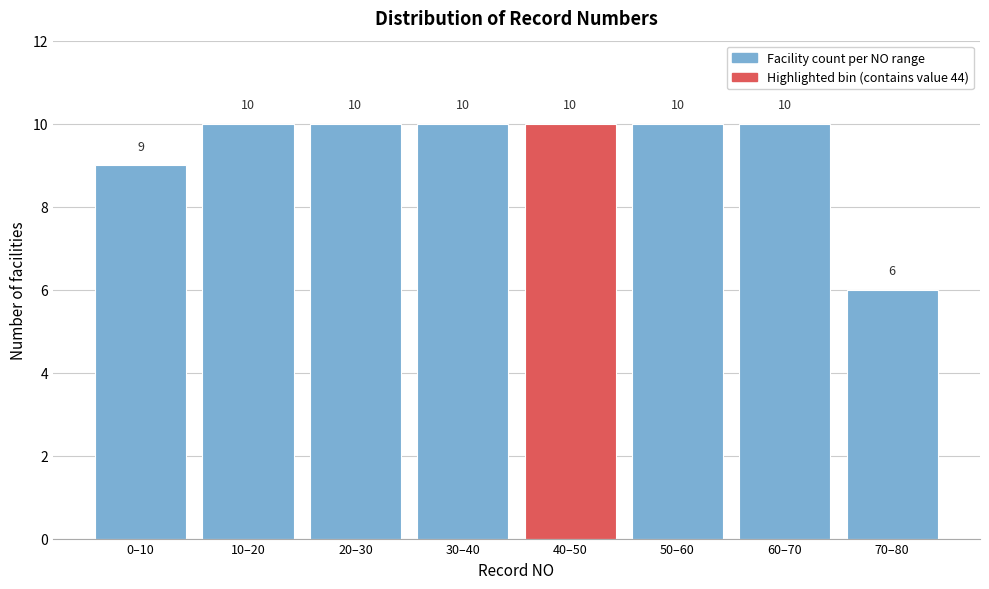

Reading left to right, what are all the values shown in this chart?

0–10=9	10–20=10	20–30=10	30–40=10	40–50=10	50–60=10	60–70=10	70–80=6